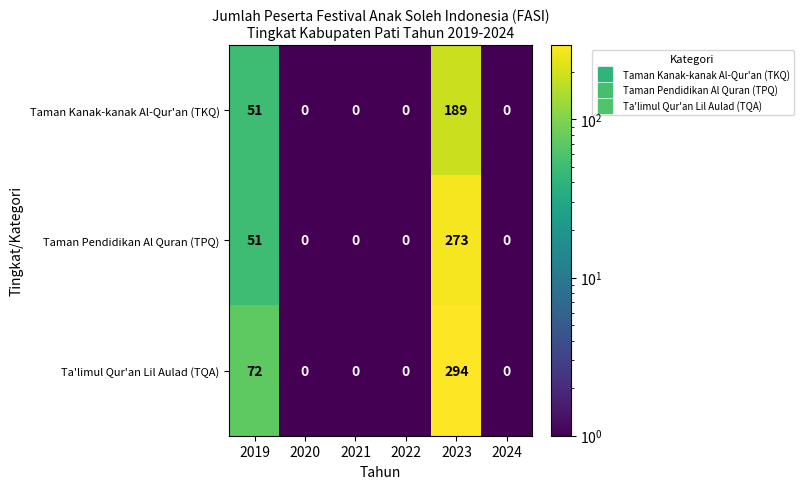

At how many categories does at least one series exceed 191?

1